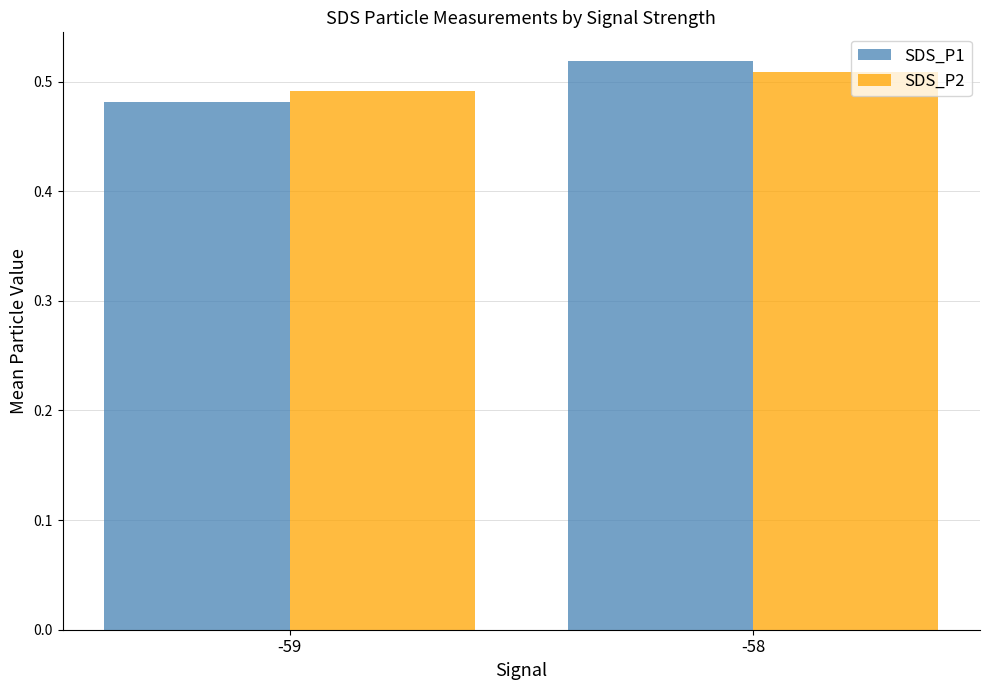

What is the total value across all series at -59?

1.0